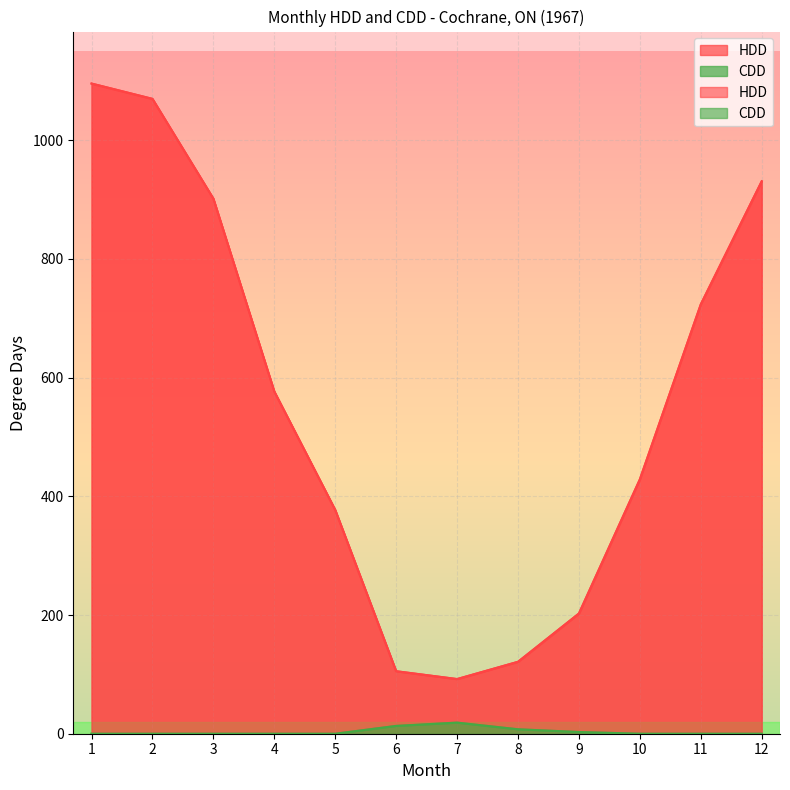

True or false: HDD and CDD intersect in this chart.

False